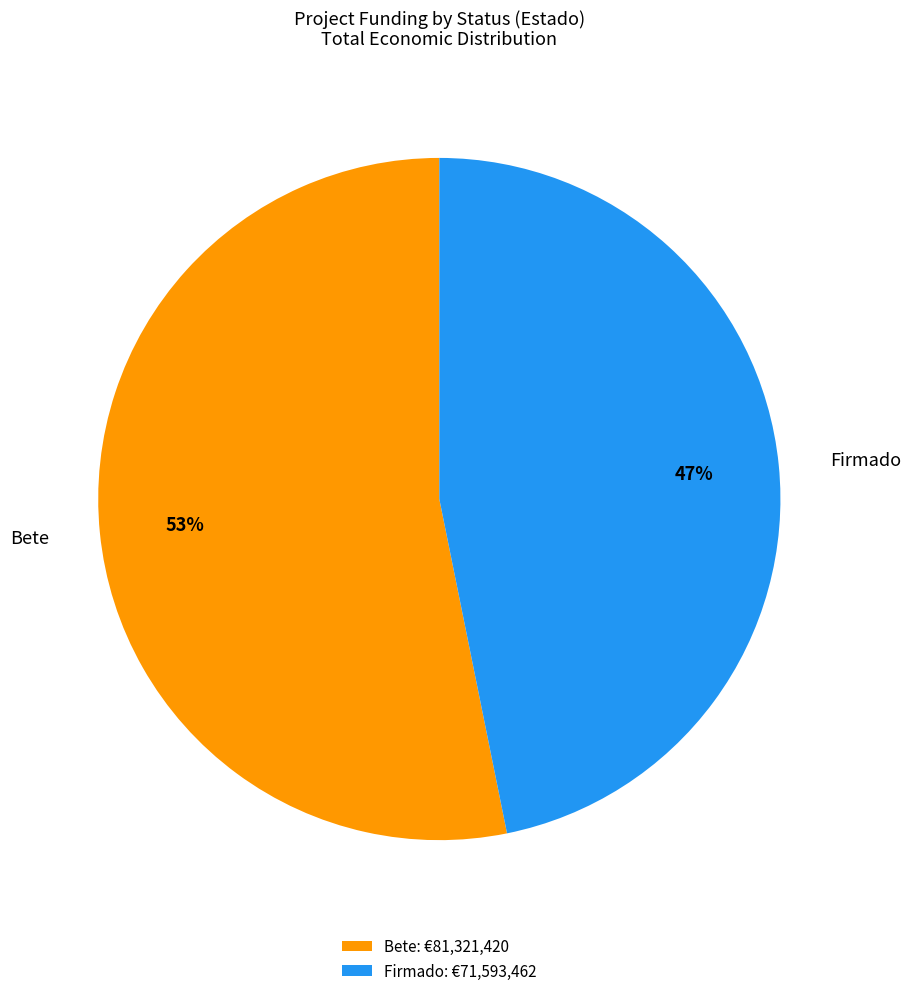

To the nearest percent, what portion does Firmado represent?

47%